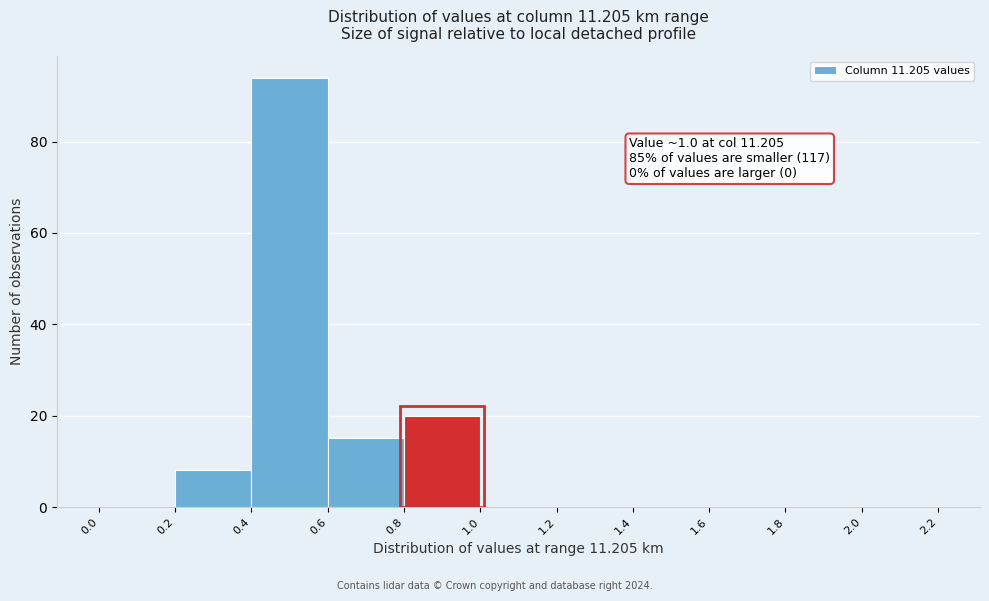

Which range on the x-axis has the tallest bar?

0.4 to 0.6